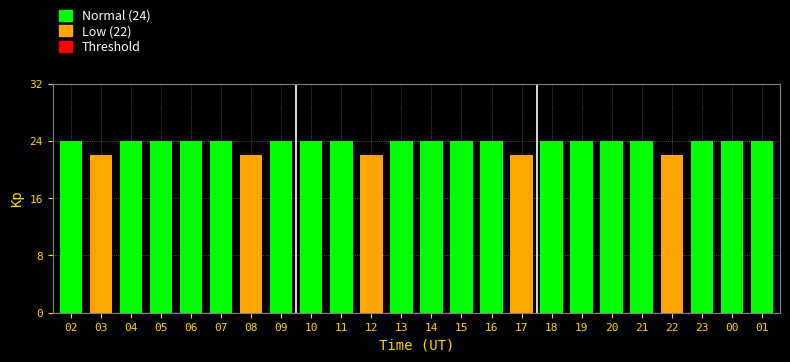

Count the number of data series in this chart.

1